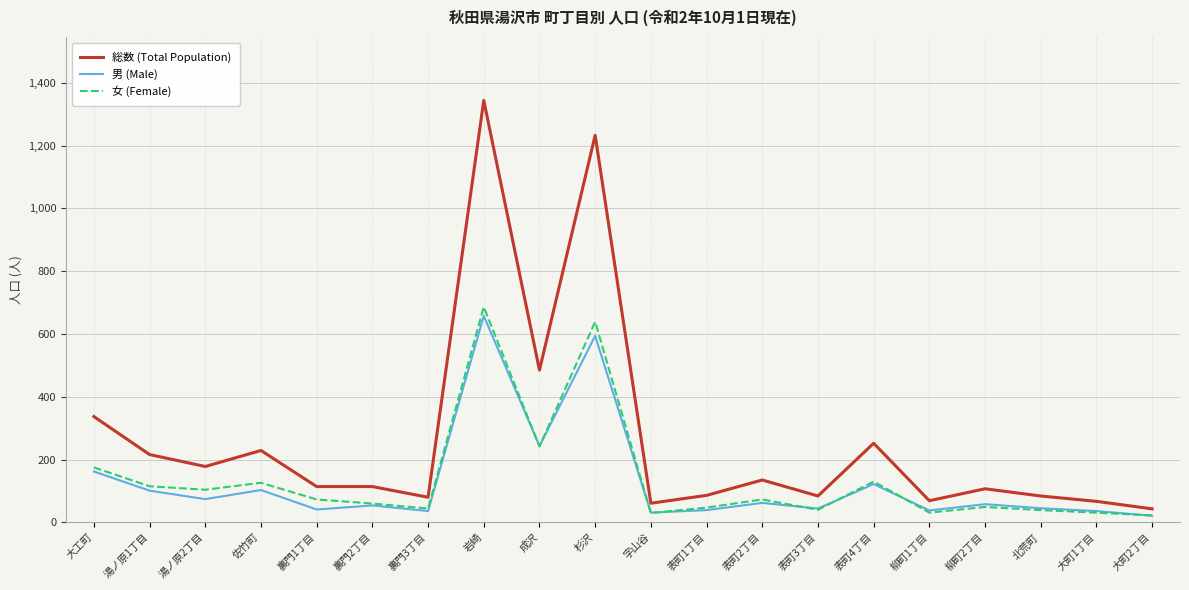

Between 大工町 and 湯ノ原2丁目, which series saw the biggest shift?

総数 (Total Population)